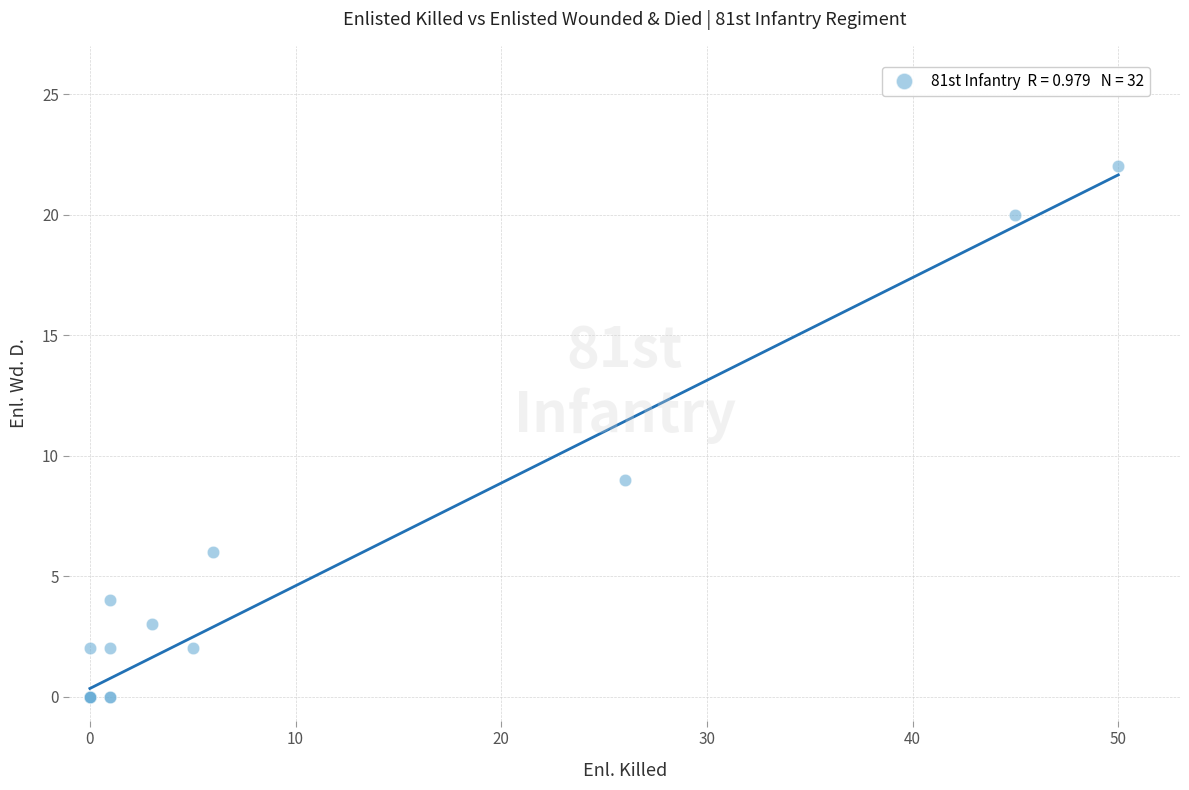

What Y value in the scatter plot is closest to 11?

9